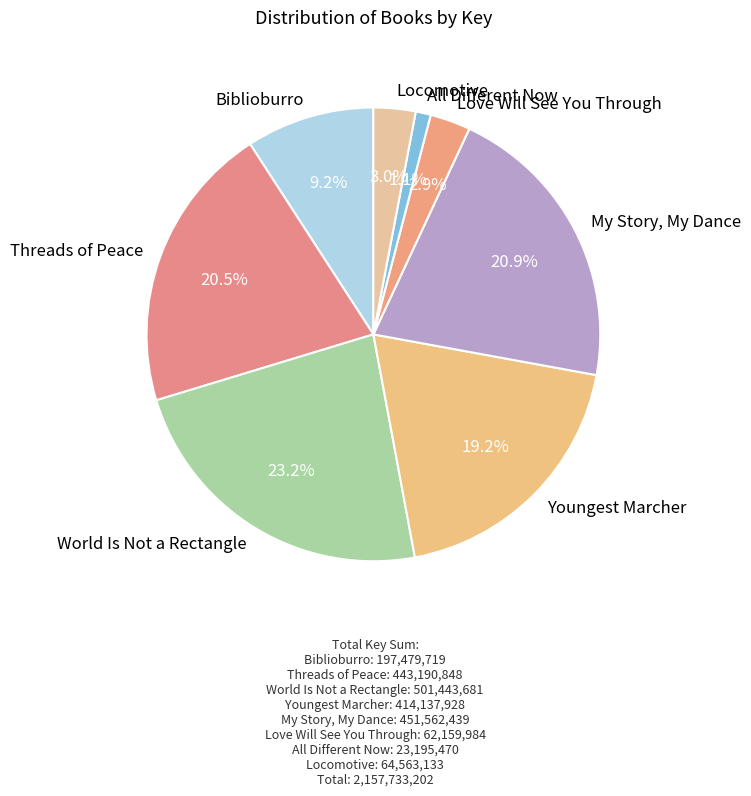

Does Biblioburro represent more than half of the total?

No